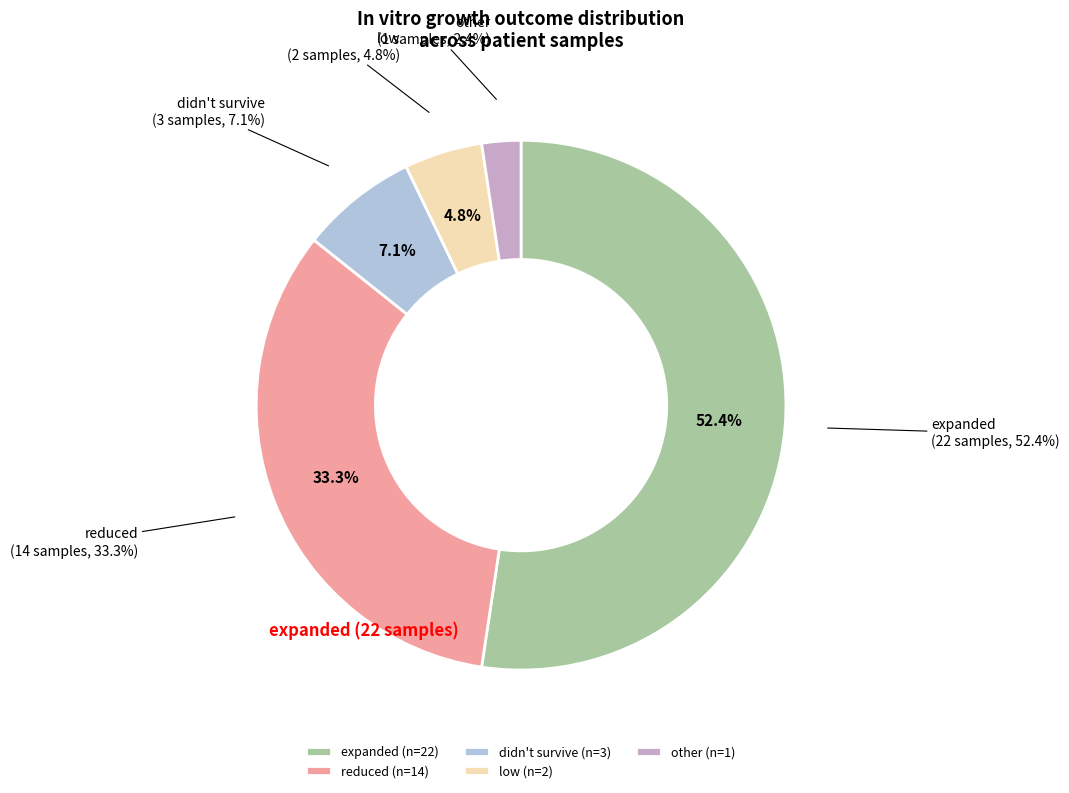

What is the smallest slice in the pie chart?

other